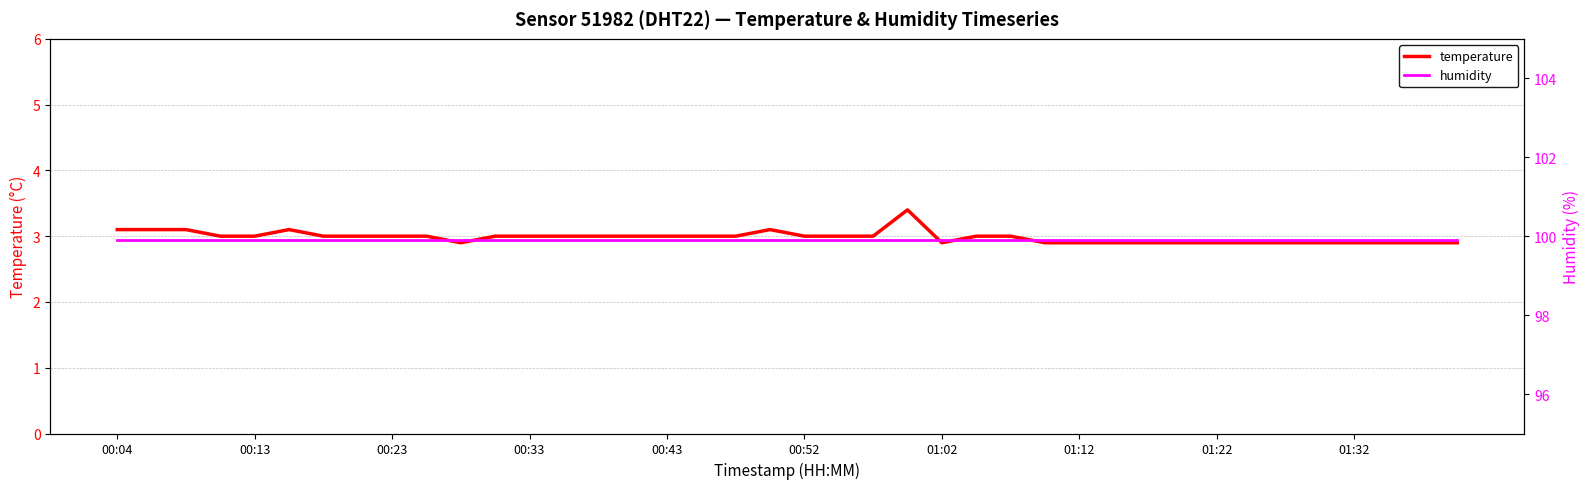

What is the maximum value for temperature?

3.4